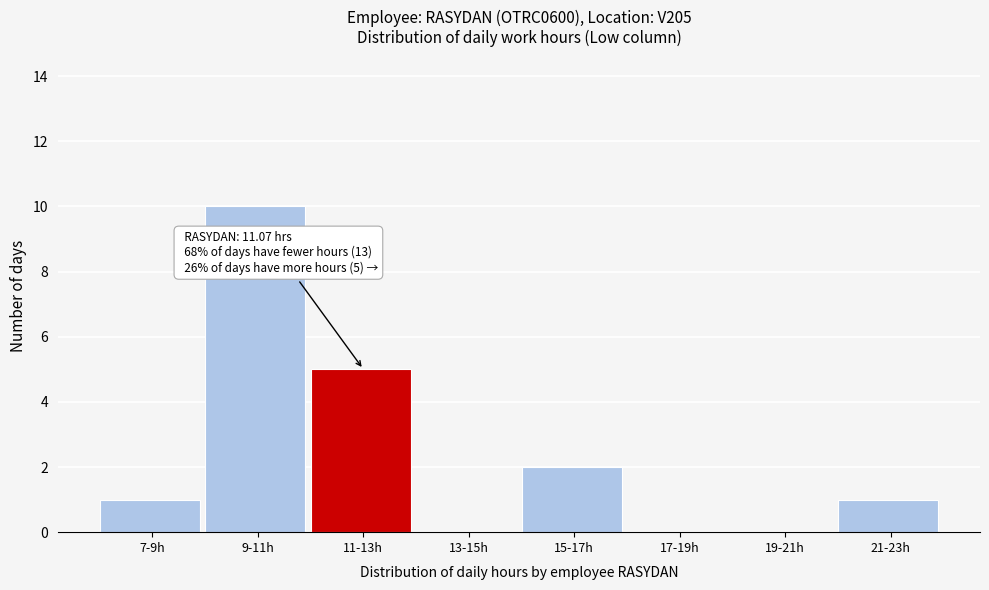

Reading right to left, list all the values displayed in this chart.

21-23h=1	19-21h=0	17-19h=0	15-17h=2	13-15h=0	11-13h=5	9-11h=10	7-9h=1